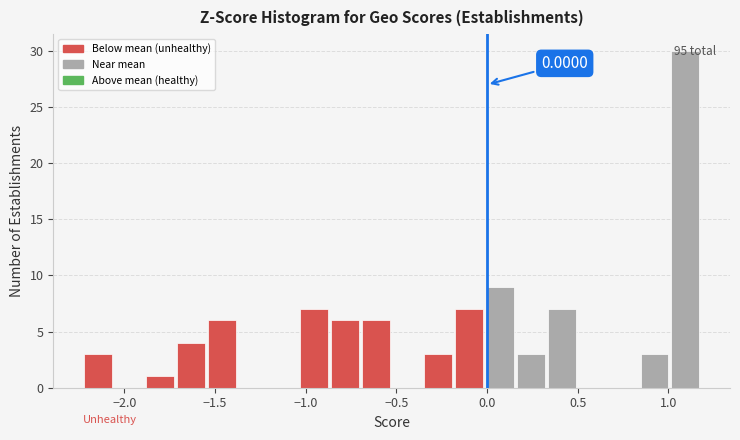

Read against the x-axis, roughly where is the centre of the tallest bar?

1.10